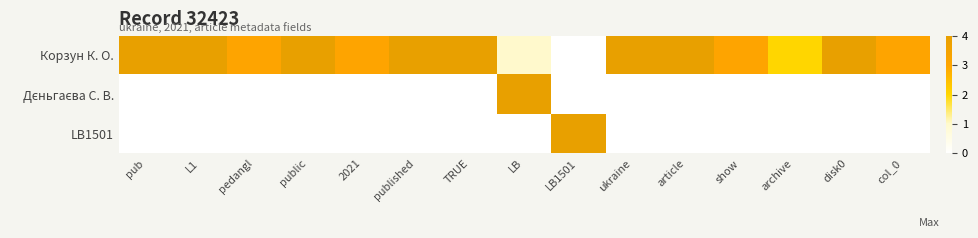

Which has a higher value, disk0 or 2021?

disk0